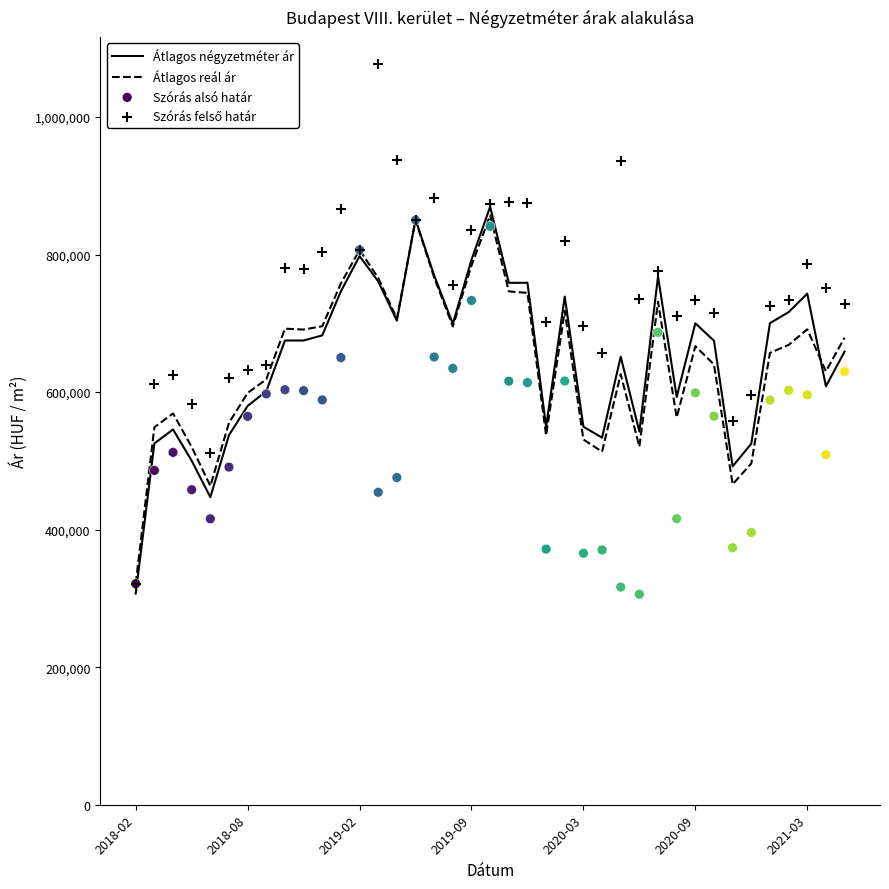

What are all the series names shown in the legend?

Átlagos négyzetméter ár, Átlagos reál ár, Szórás alsó határ, Szórás felső határ